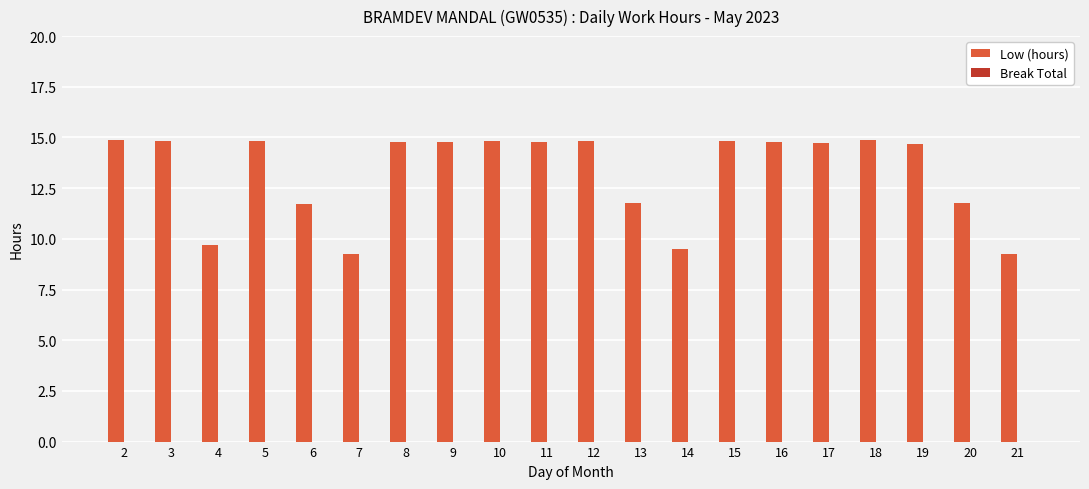

What is the change in value from 18 to 20?

-3.1